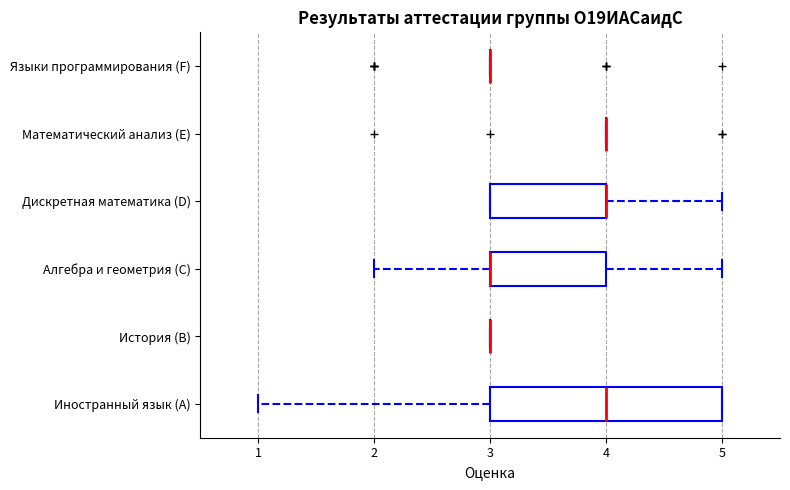

Which box is the widest, from its left edge to its right edge?

Иностранный язык (A)